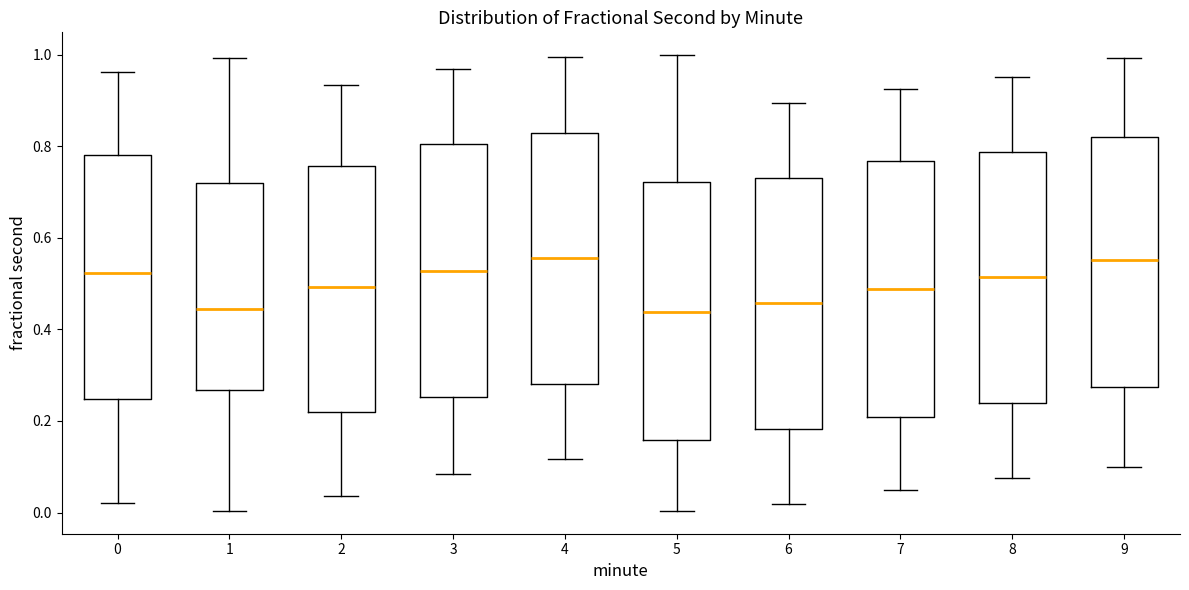

Reading left to right, read every box against the y-axis: the position of its median line, the range the box covers, and the ends of its whiskers. The values are not printed on the chart, so give them approximately, as read against the axis.

0: median 0.52, box 0.24 to 0.78, whiskers 0.02 to 0.96
1: median 0.44, box 0.26 to 0.72, whiskers 0.00 to 1.00
2: median 0.50, box 0.22 to 0.76, whiskers 0.04 to 0.94
3: median 0.52, box 0.26 to 0.80, whiskers 0.08 to 0.96
4: median 0.56, box 0.28 to 0.82, whiskers 0.12 to 1.00
5: median 0.44, box 0.16 to 0.72, whiskers 0.00 to 1.00
6: median 0.46, box 0.18 to 0.74, whiskers 0.02 to 0.90
7: median 0.48, box 0.20 to 0.76, whiskers 0.04 to 0.92
8: median 0.52, box 0.24 to 0.78, whiskers 0.08 to 0.96
9: median 0.56, box 0.28 to 0.82, whiskers 0.10 to 1.00